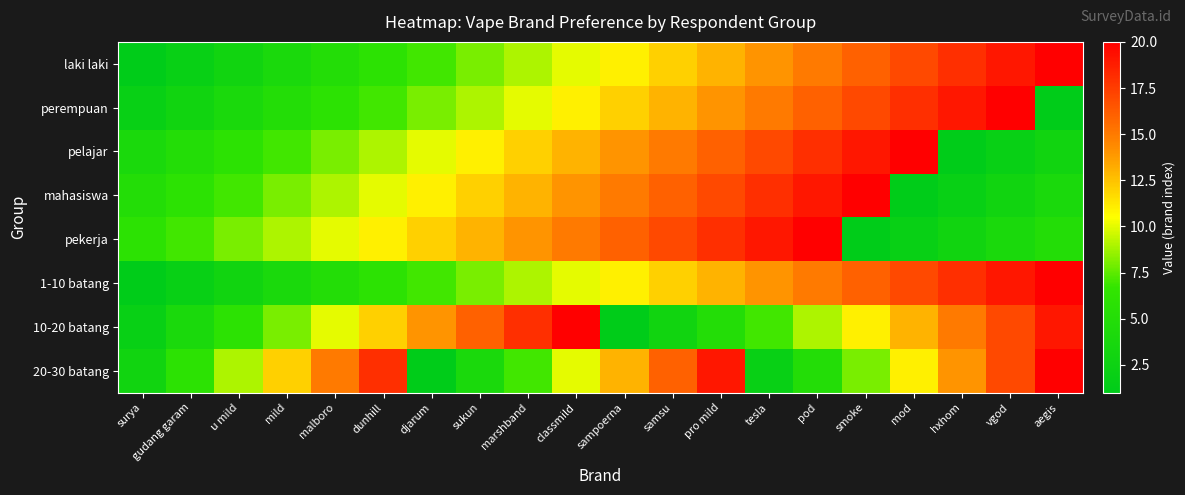

How many data points does each series have?

20